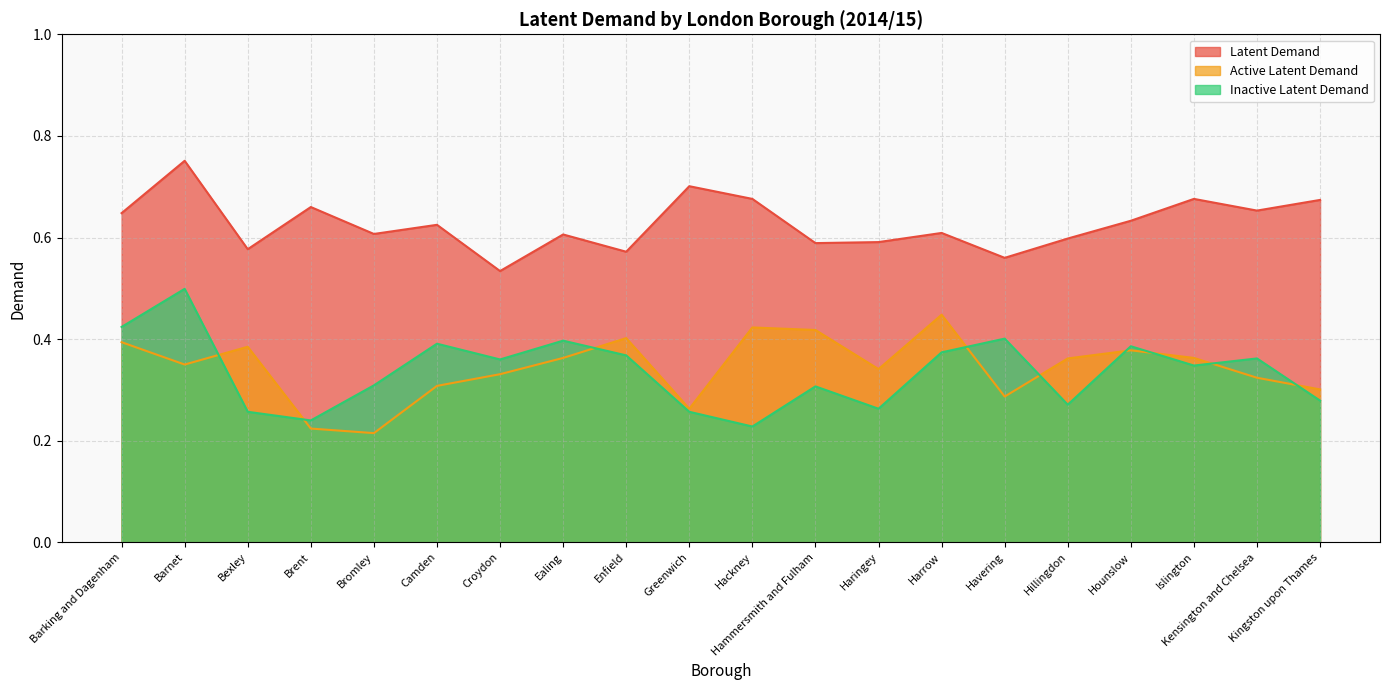

What is the sum of the Inactive Latent Demand values at Croydon and Camden?

0.8